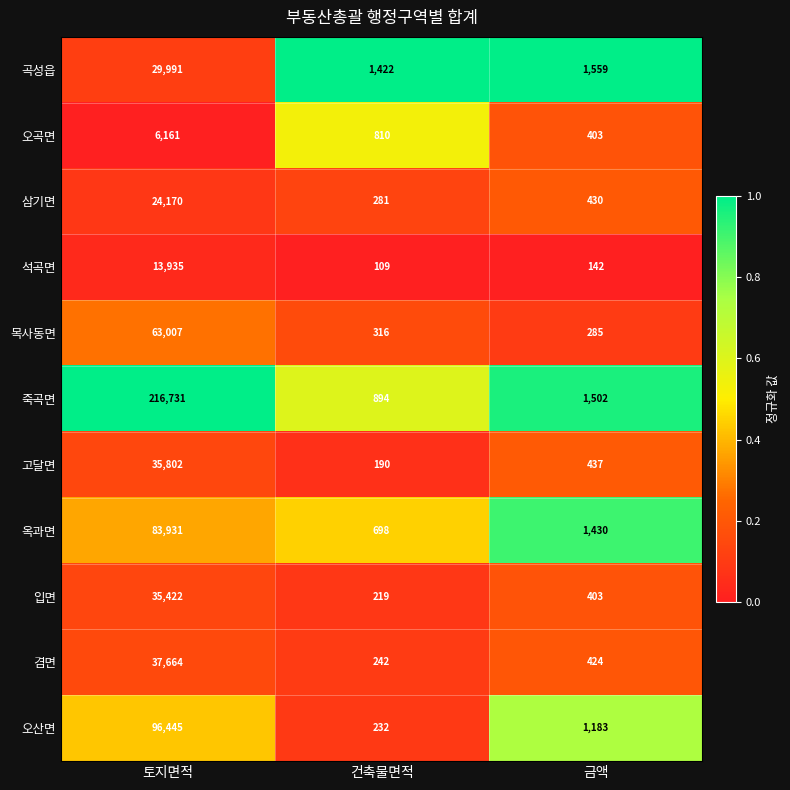

What is the difference between the 삼기면 values at 금액 and 토지면적?

23740